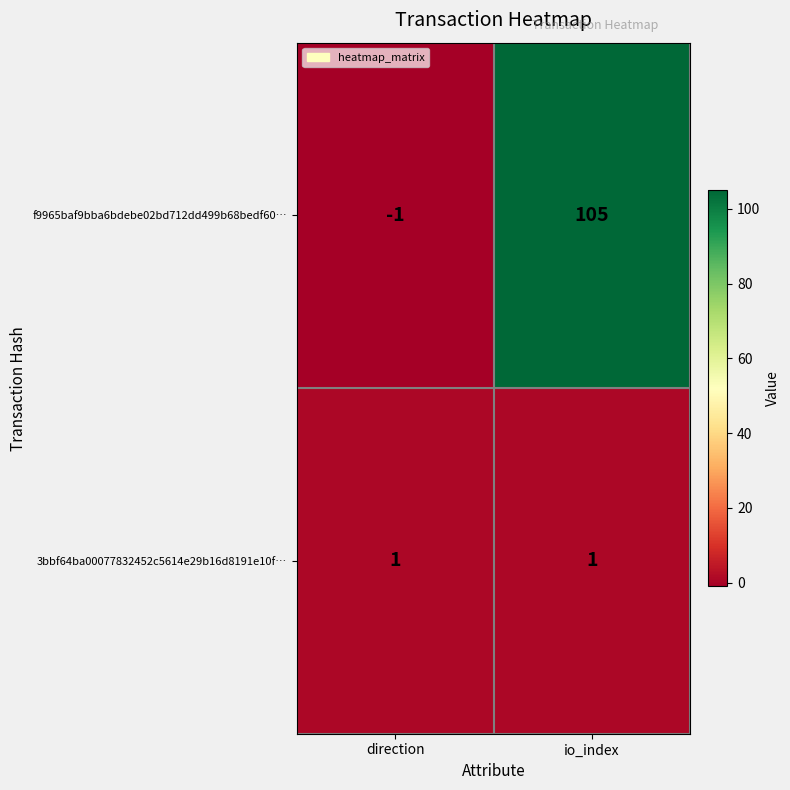

Rank the series at direction from highest to lowest value.

3bbf64ba00077832452c5614e29b16d8191e10f…, f9965baf9bba6bdebe02bd712dd499b68bedf60…